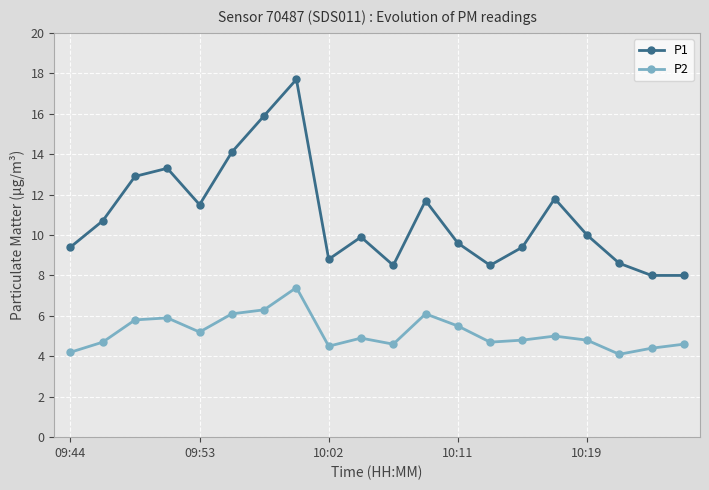

How many distinct data groups are displayed?

2